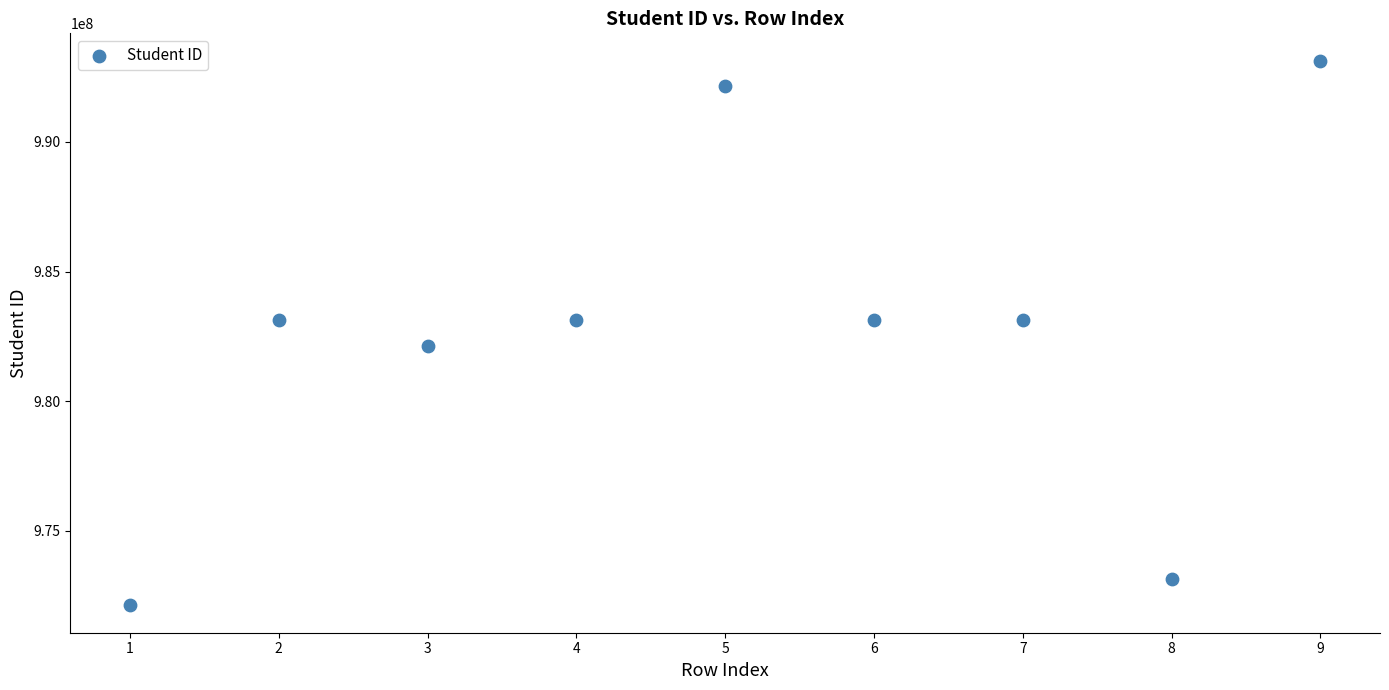

What is the average X value?

5